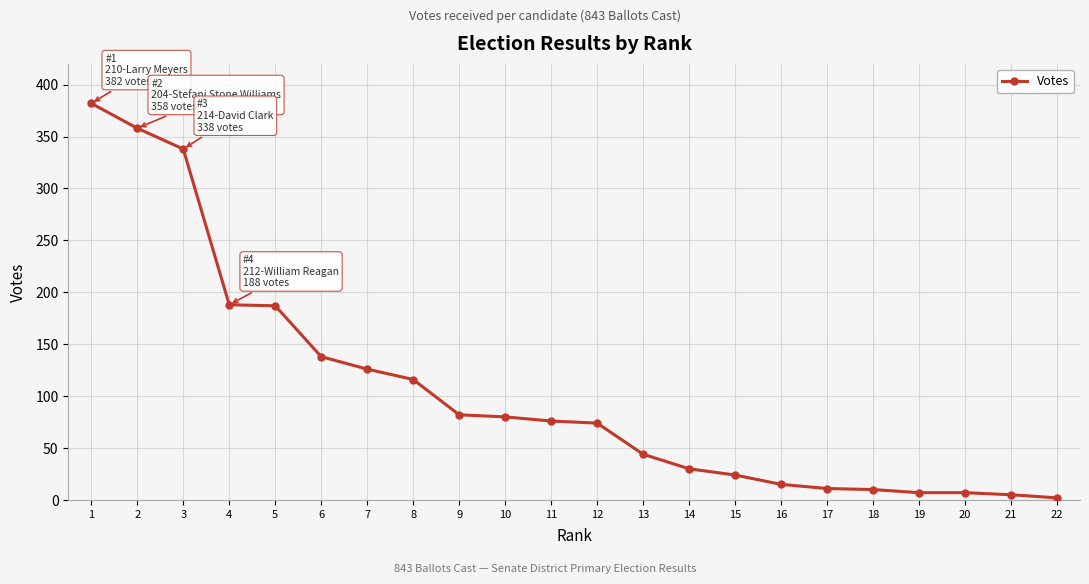

Is it true that the value at 9 is 82?

True